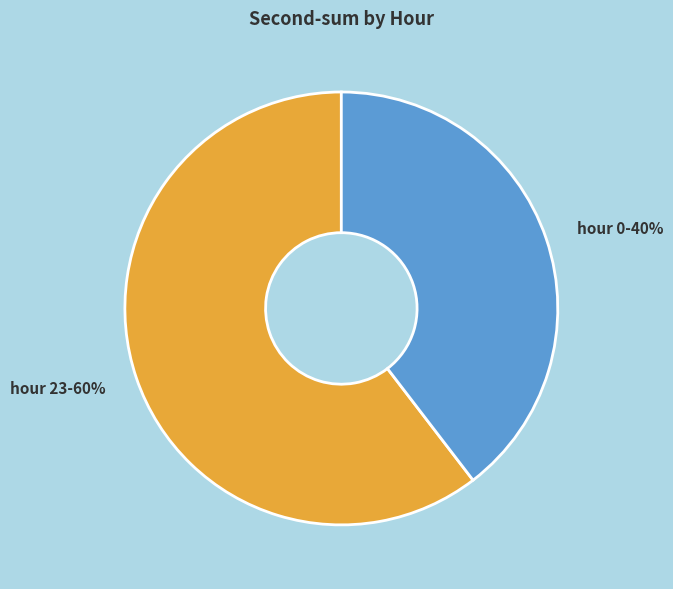

How many slices are in this pie chart?

2